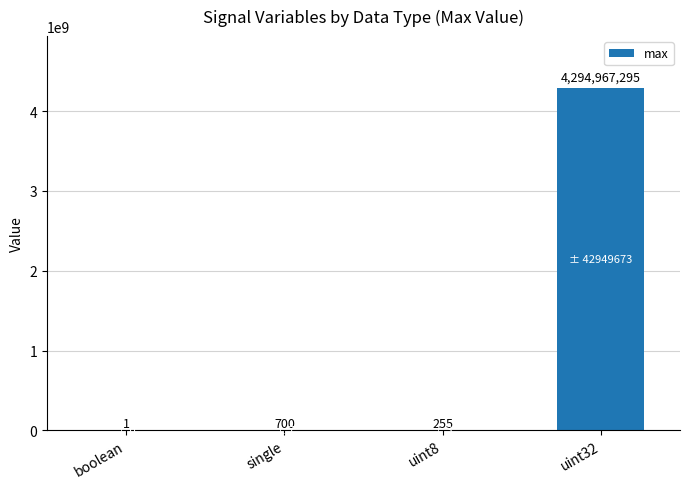

Which has a higher value, boolean or single?

single